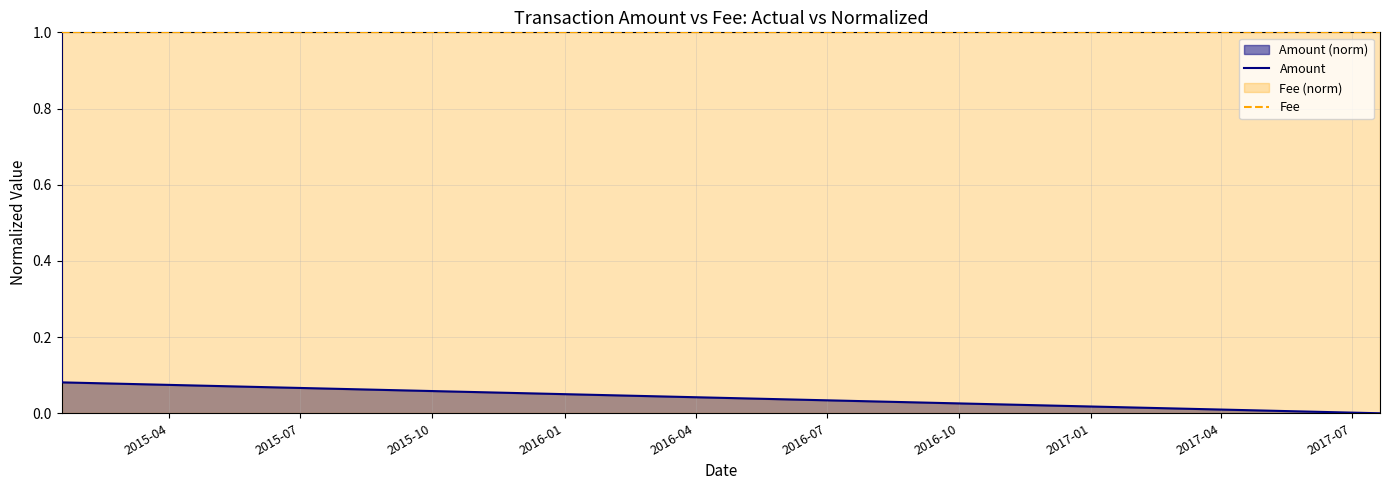

What is the value of the Fee point at the 5th from the left?

1.0